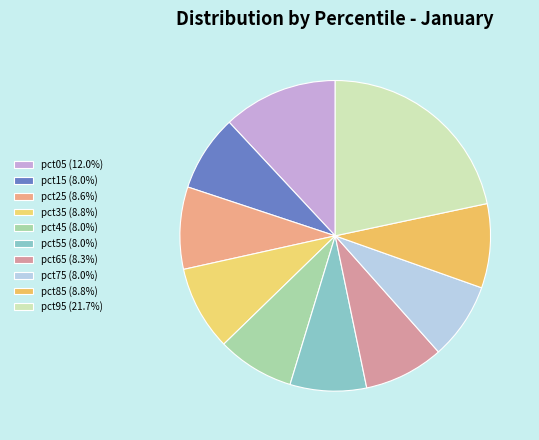

Which slice is the largest?

pct95